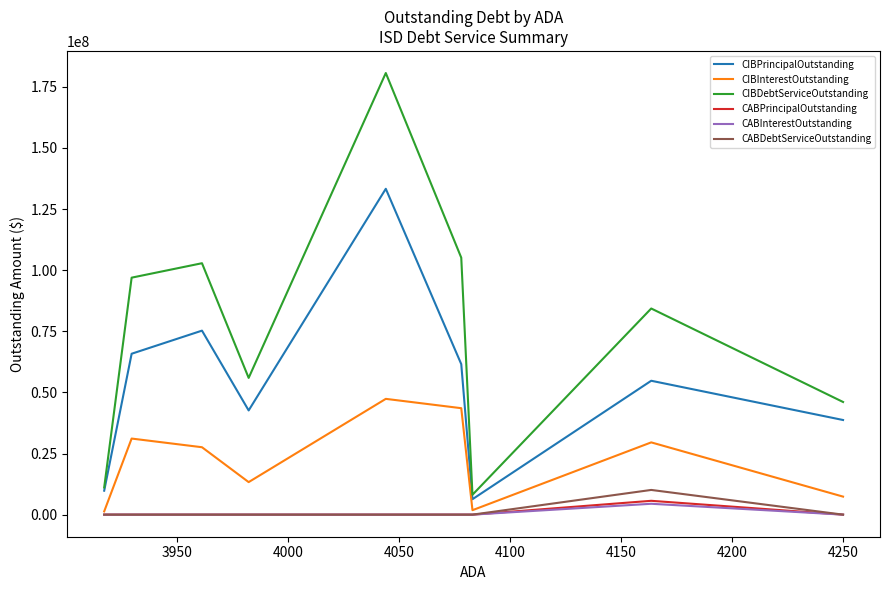

True or false: CABInterestOutstanding has more than 2 interior local peaks.

False